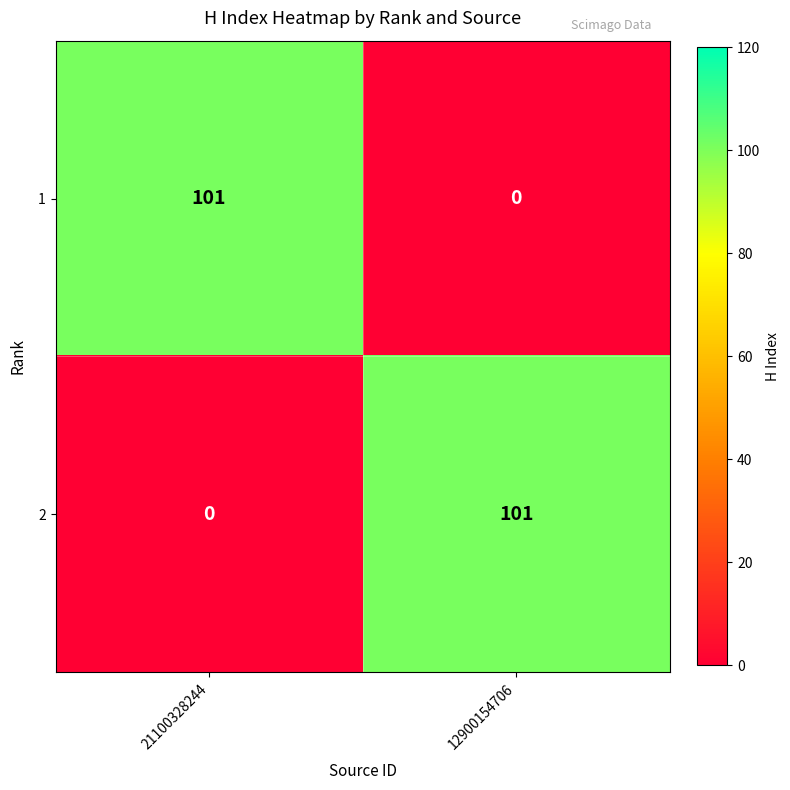

What is the total value across all series at 21100328244?

101